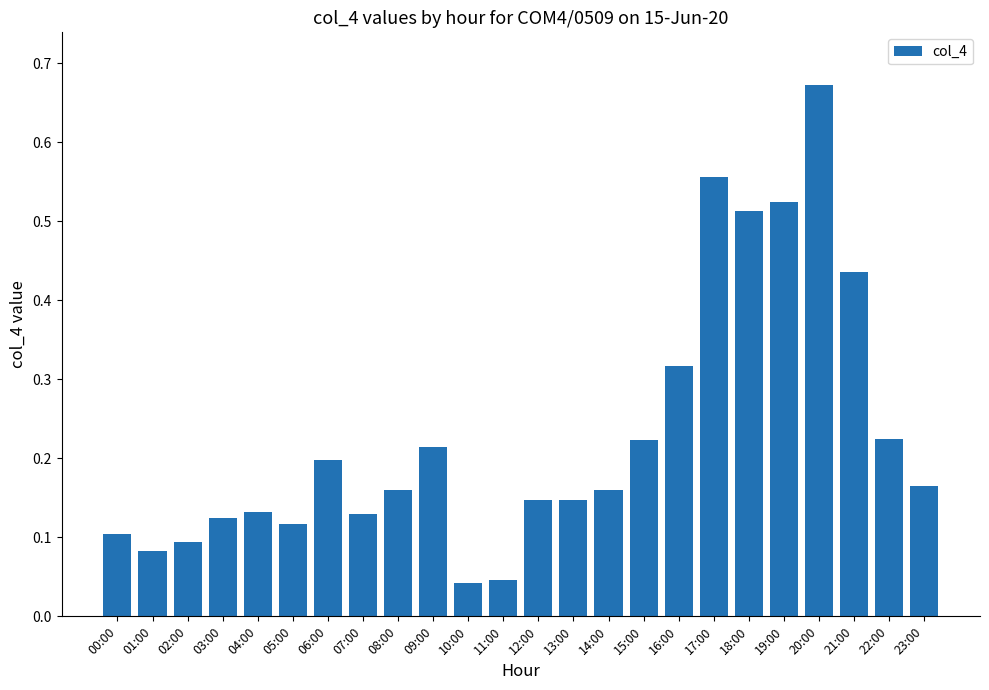

How many series are shown in this chart?

1